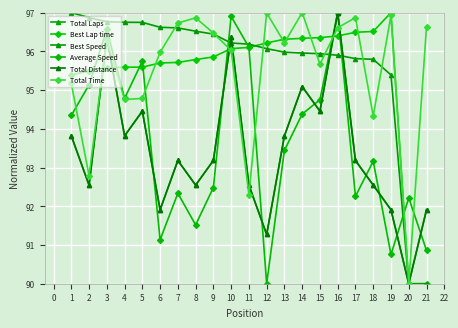

The Average Speed series shows 94.8 at 4. True or false?

True